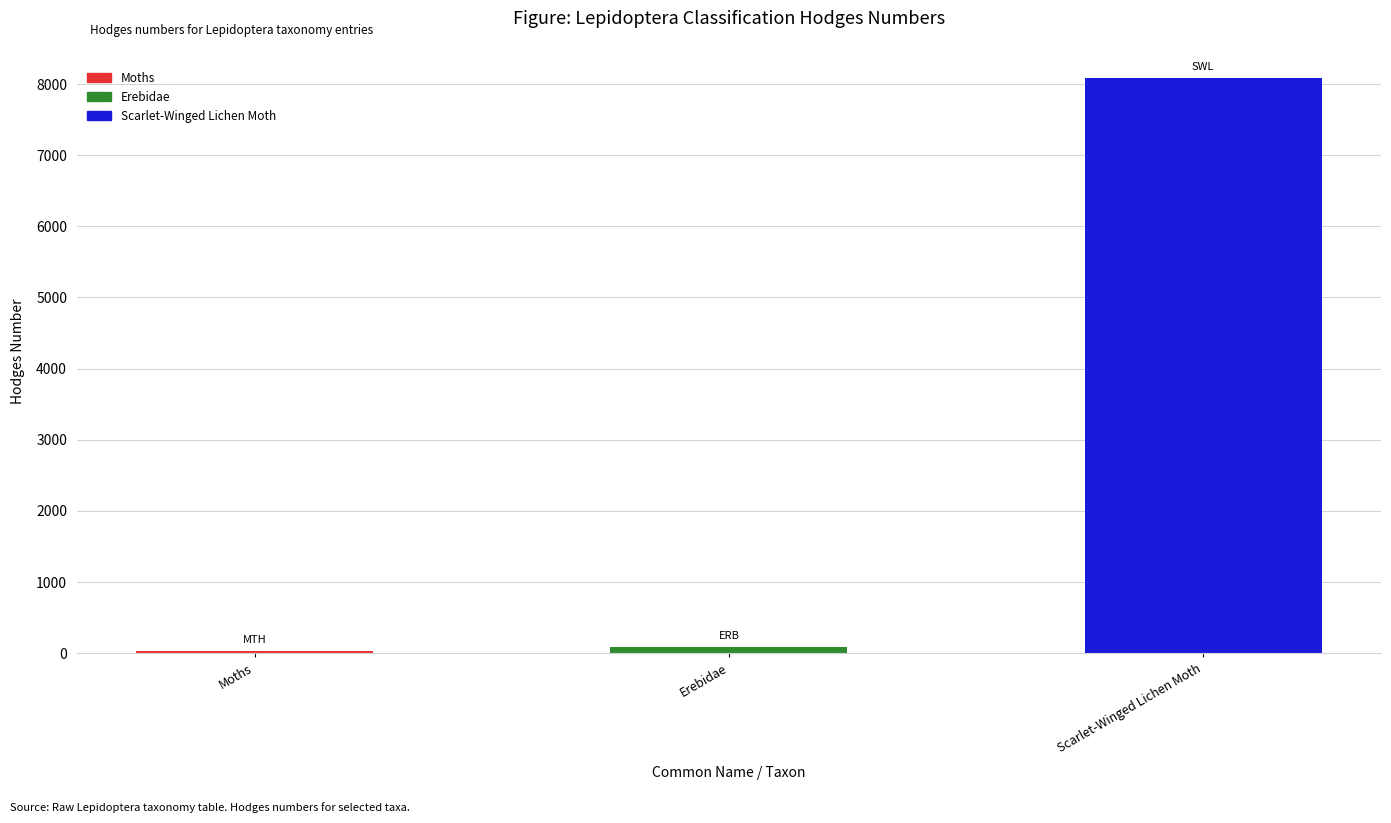

Reading left to right, extract all data points from this chart.

Moths=29.0	Erebidae=93.2	Scarlet-Winged Lichen Moth=8089.0